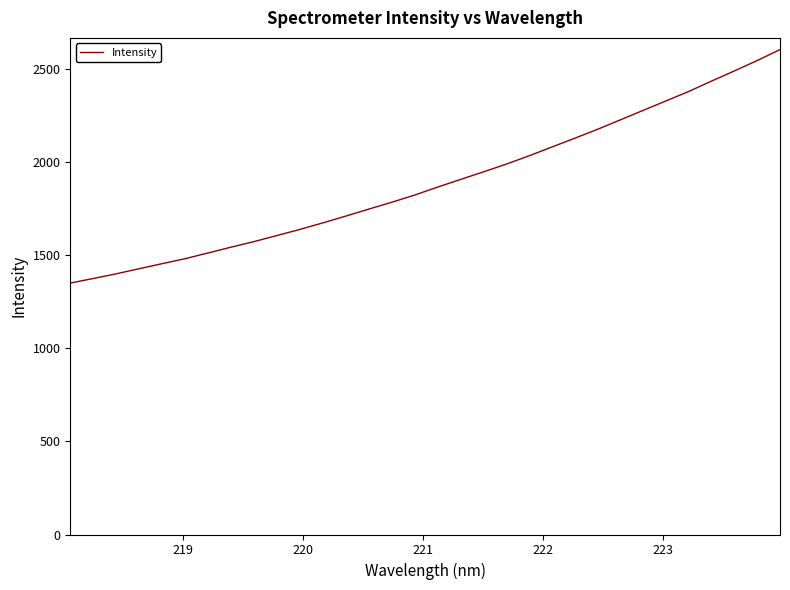

What is the maximum value shown in the chart?

2605.5